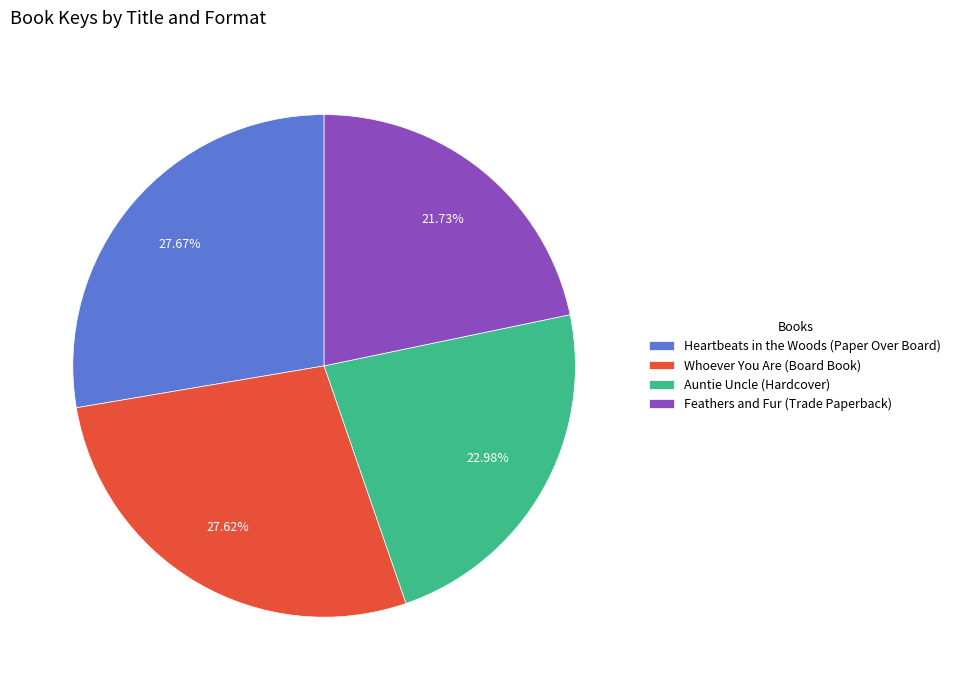

Which category has the smallest portion of the pie?

Feathers and Fur (Trade Paperback)